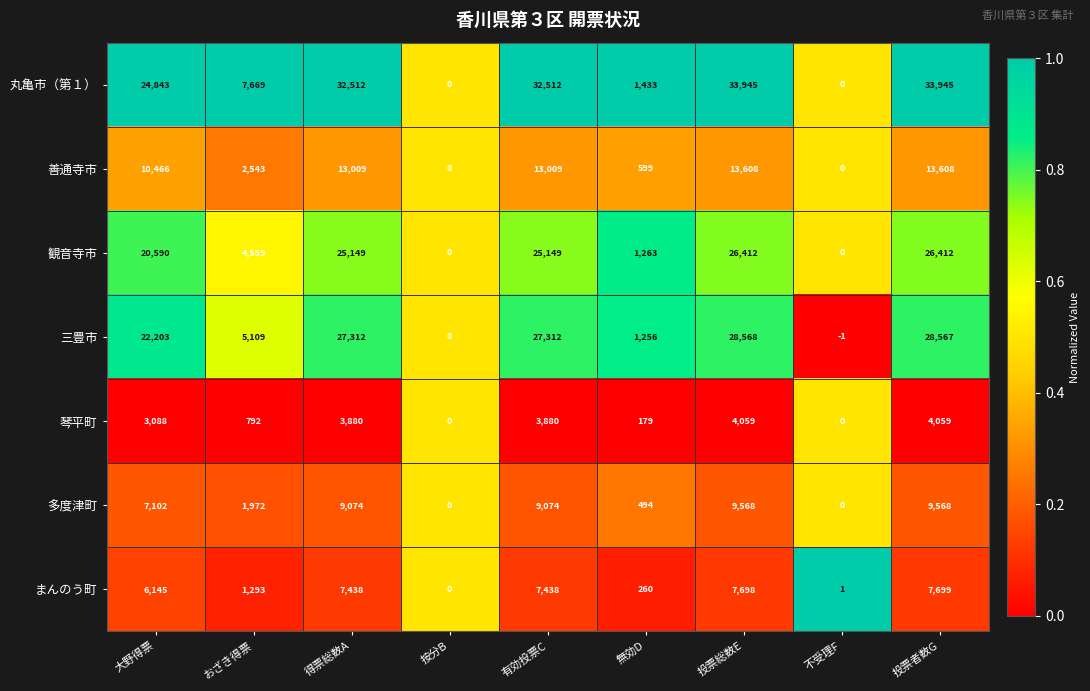

What is the difference between the maximum and minimum values in the 善通寺市 series?

13608